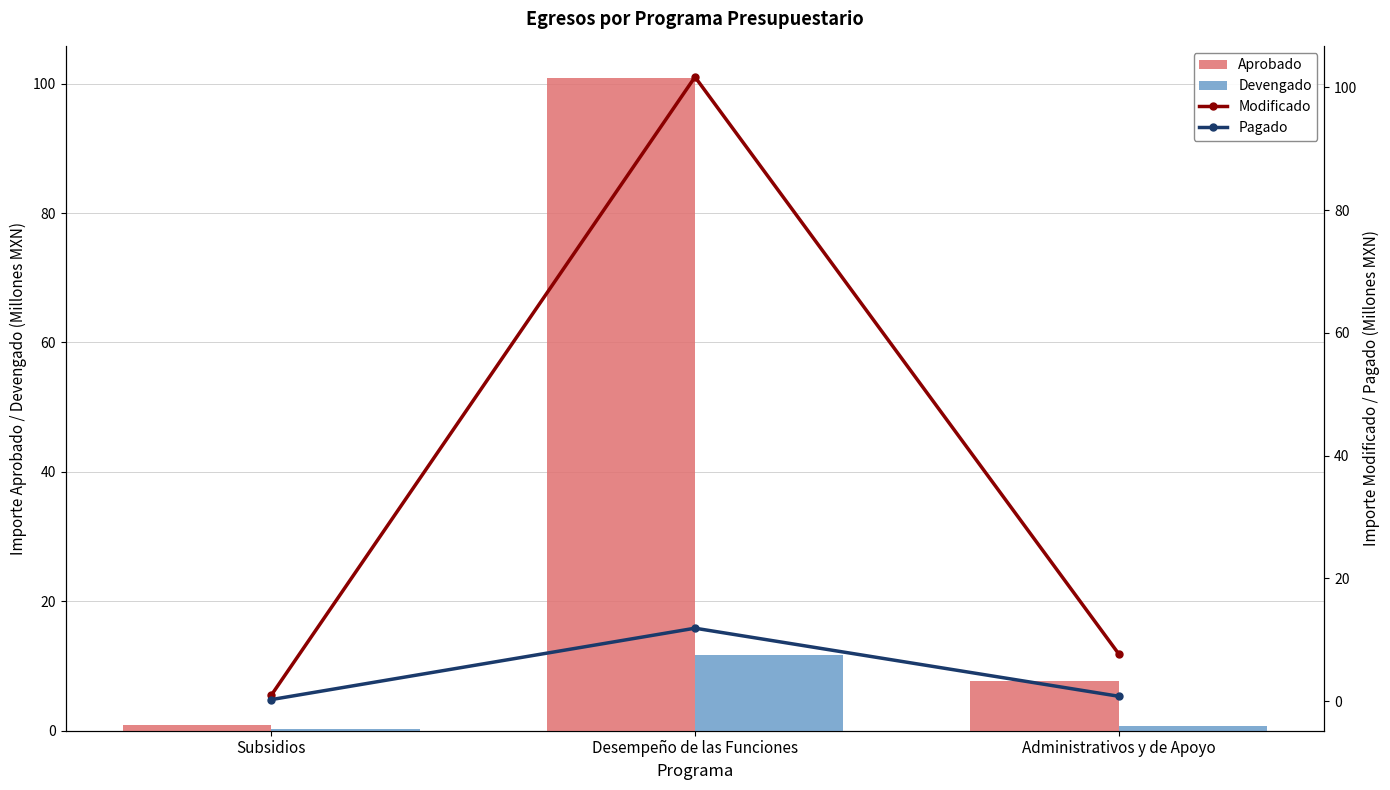

How many values in the Modificado series exceed 7?

2